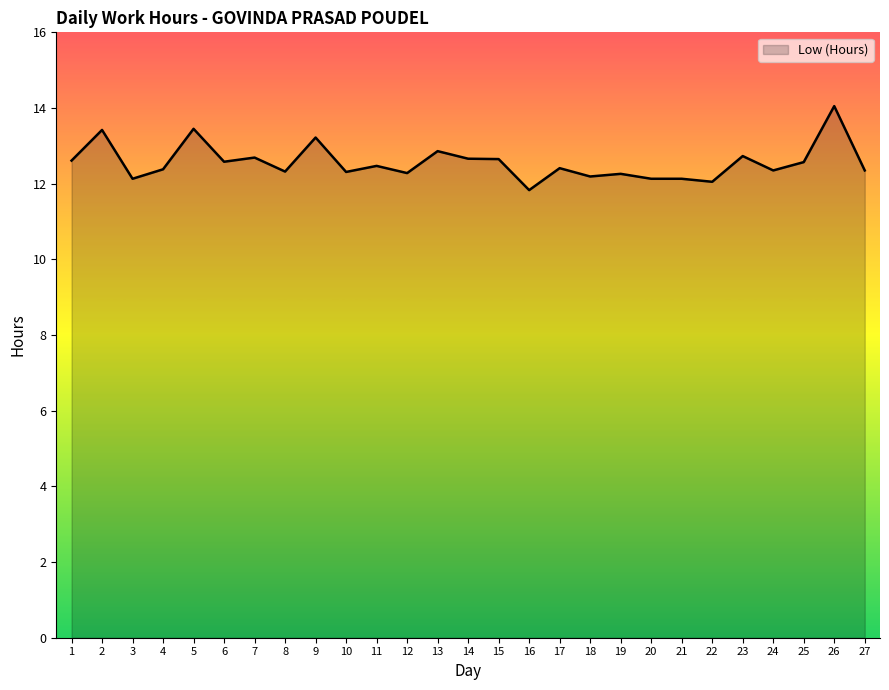

What is the approximate value at 8?

12.3